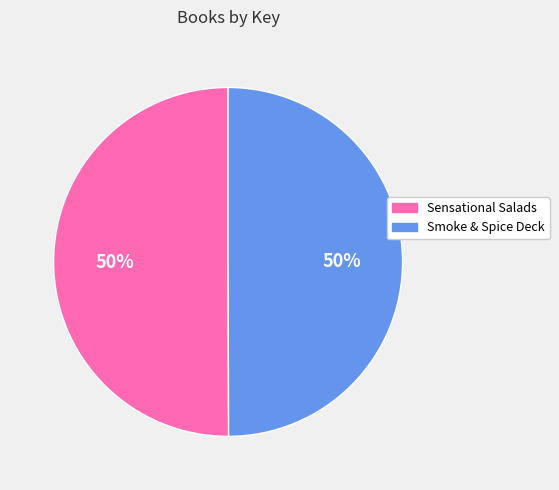

How many slices are in this pie chart?

2